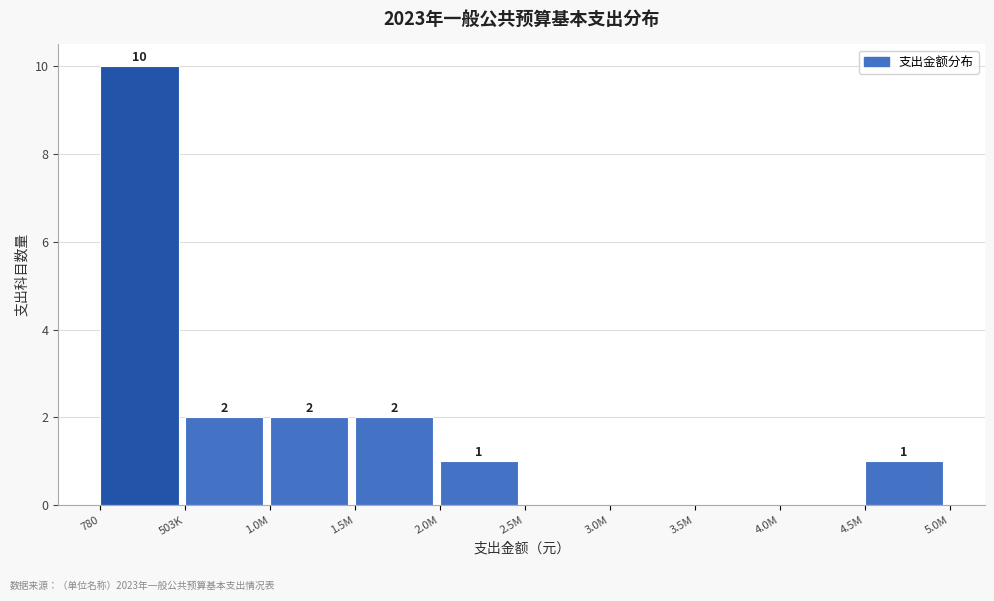

Reading left to right, extract all data points from this chart.

780=10	503K=2	1.0M=2	1.5M=2	2.0M=1	2.5M=0	3.0M=0	3.5M=0	4.0M=0	4.5M=1